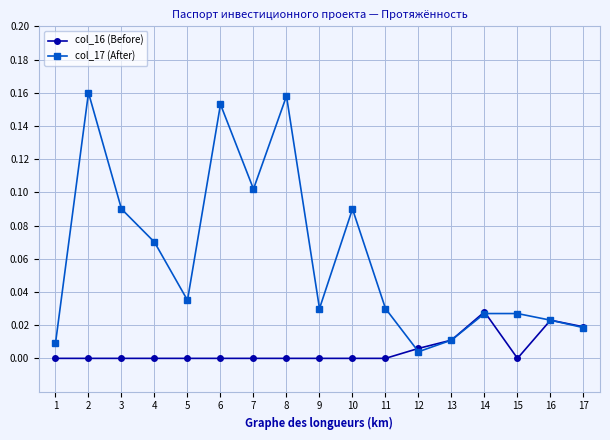

Which category has the highest value in the col_16 (Before) series?

14